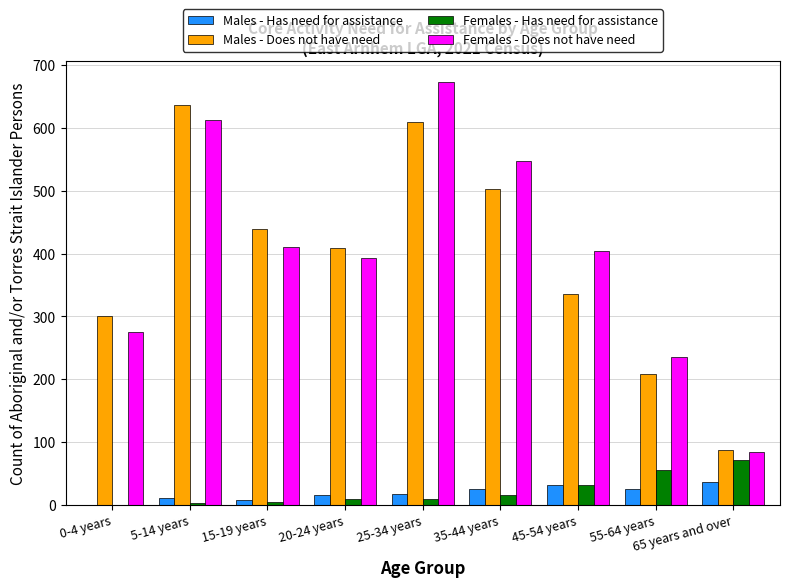

What is the maximum value shown in the chart?

673